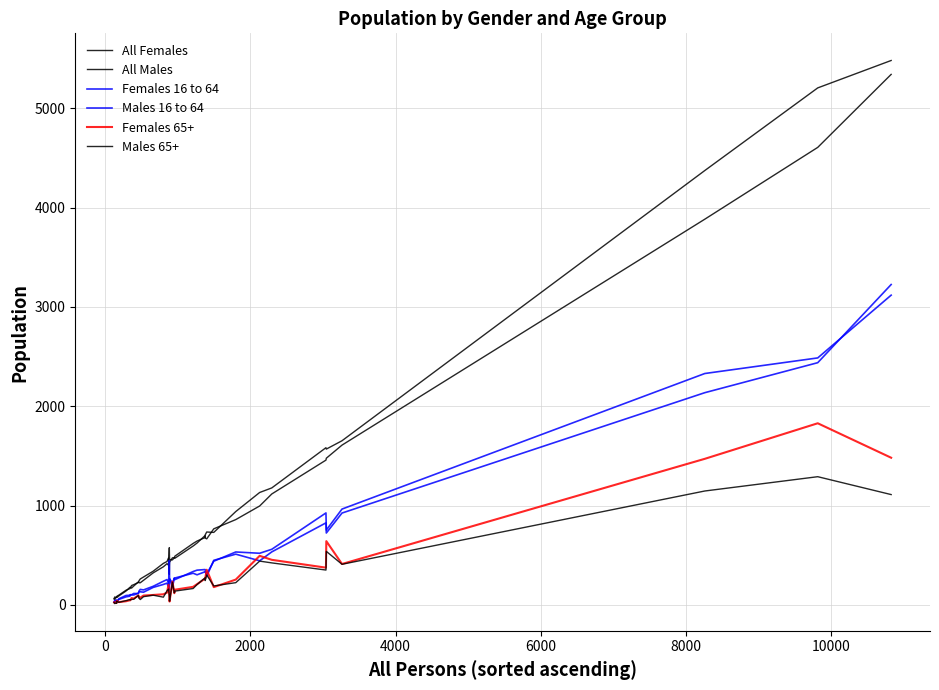

Is this an area chart (filled region under the line)?

No